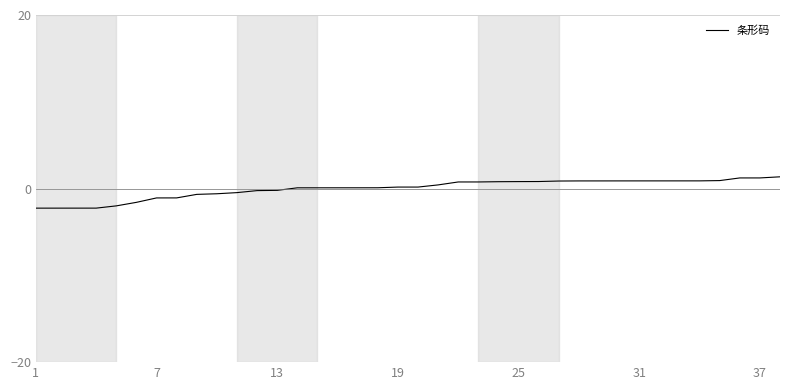

What is the smallest value displayed?

-2.3